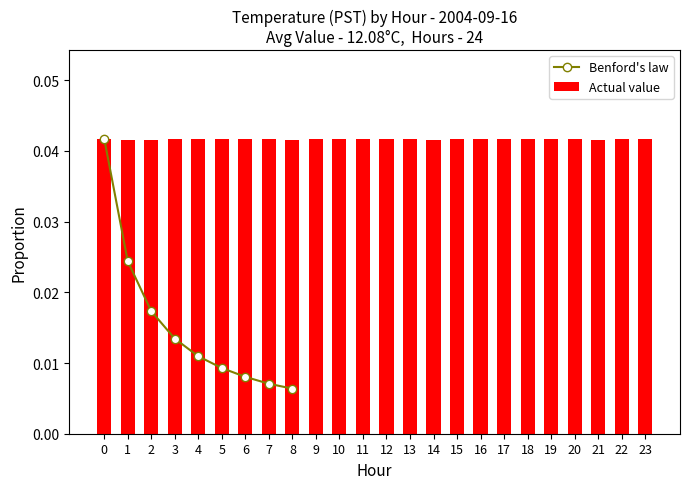

List the labels in order of value, largest first.

0, 1, 2, 3, 4, 5, 6, 7, 8